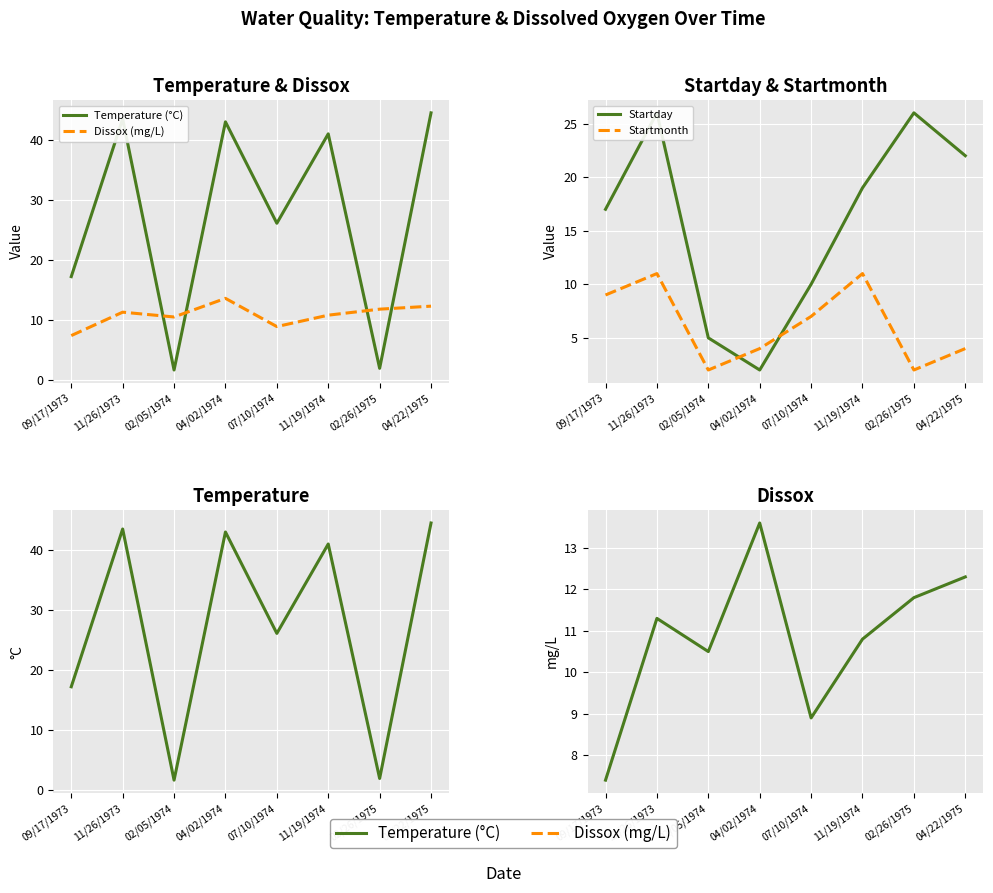

How many intersections are there between Dissox (mg/L) and Temperature (°C)?

4